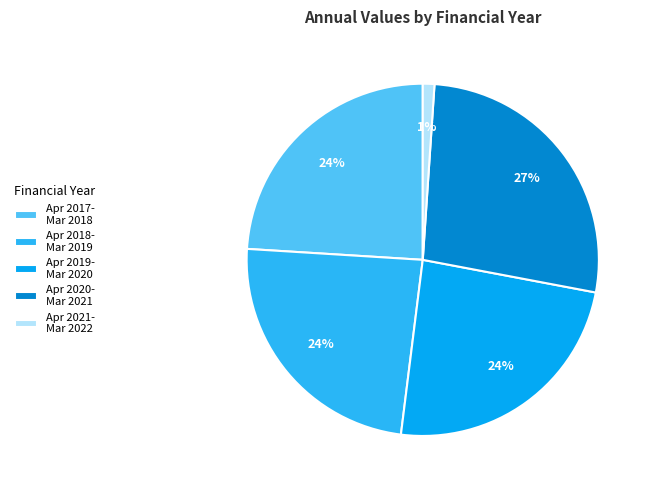

What is the largest slice in the pie chart?

Apr 2020- Mar 2021